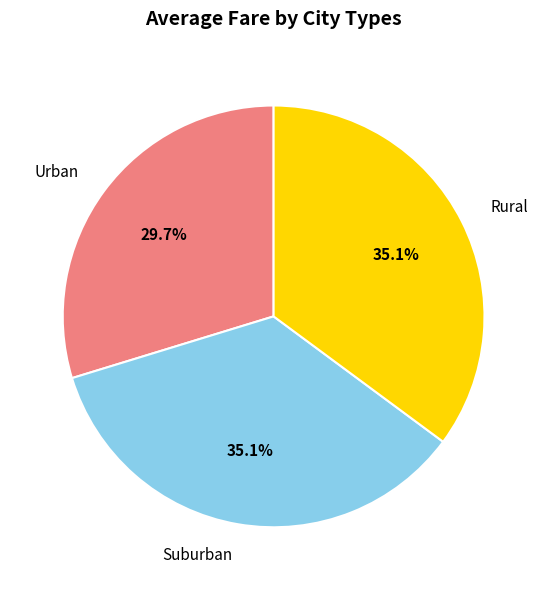

Which slice is the smallest?

Urban